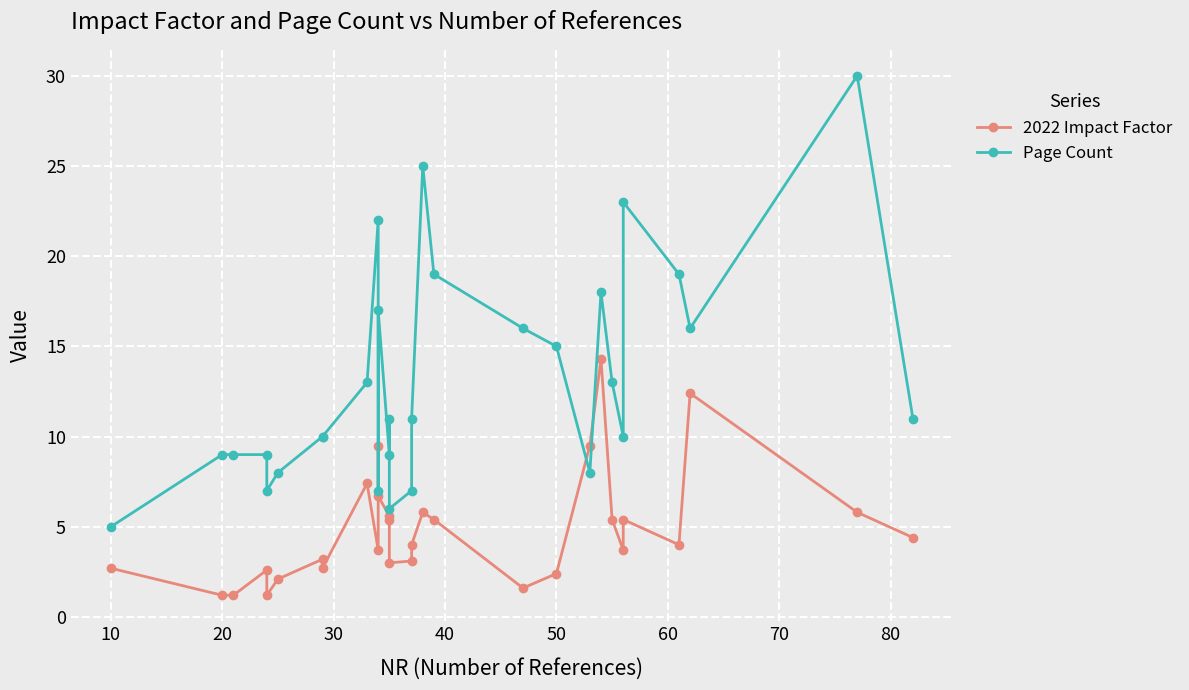

The 2022 Impact Factor series shows 2.8 at 19. True or false?

False